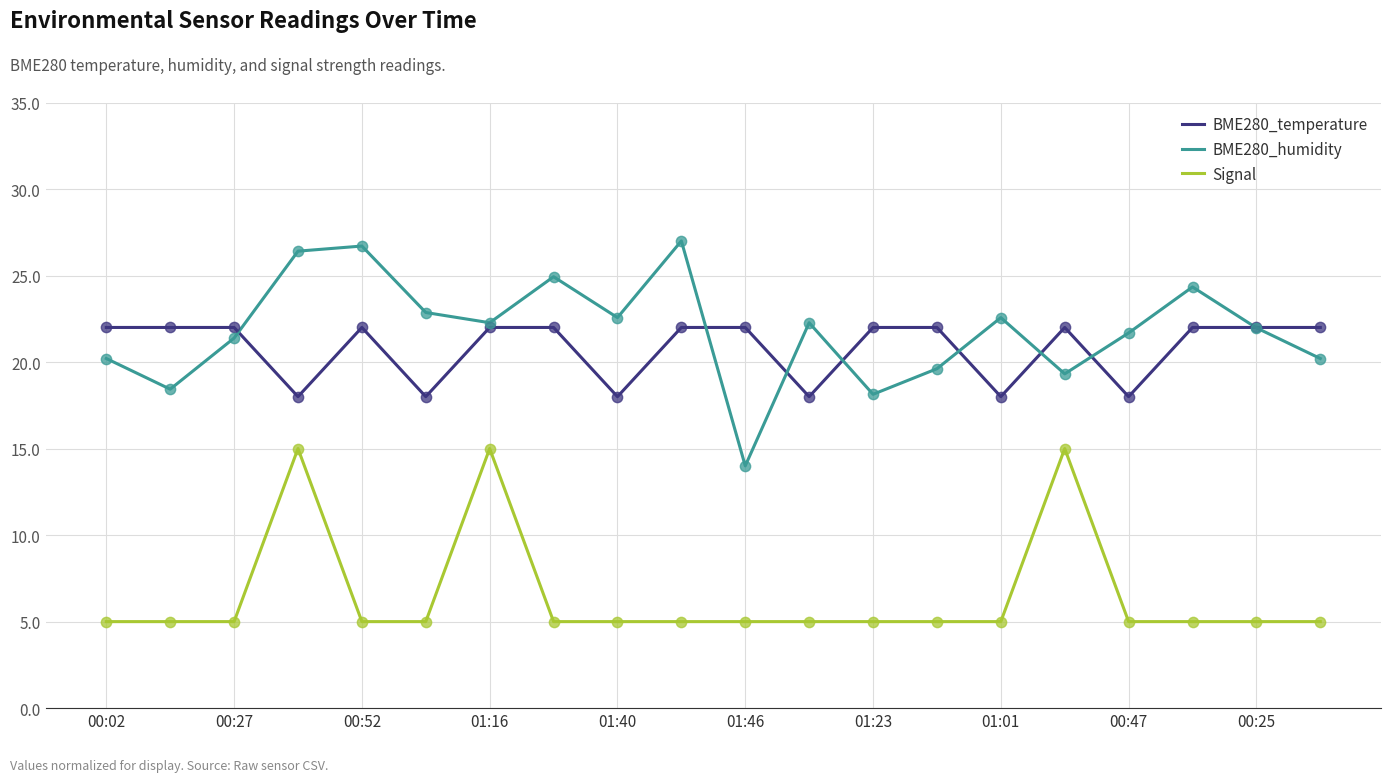

Which series has the largest total across all categories?

BME280_humidity